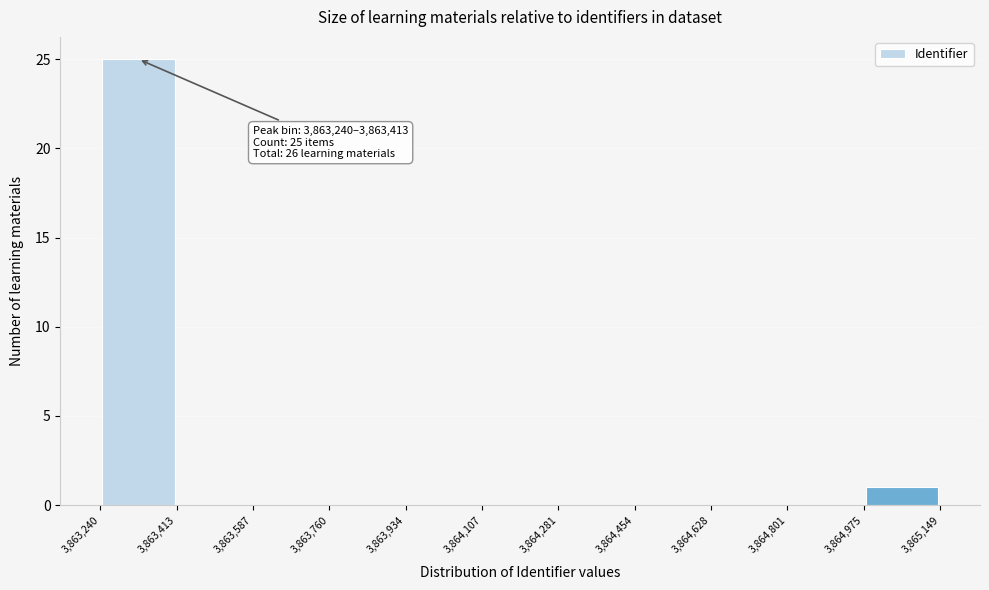

Which range on the x-axis has the tallest bar?

3,863,240 to 3,863,413